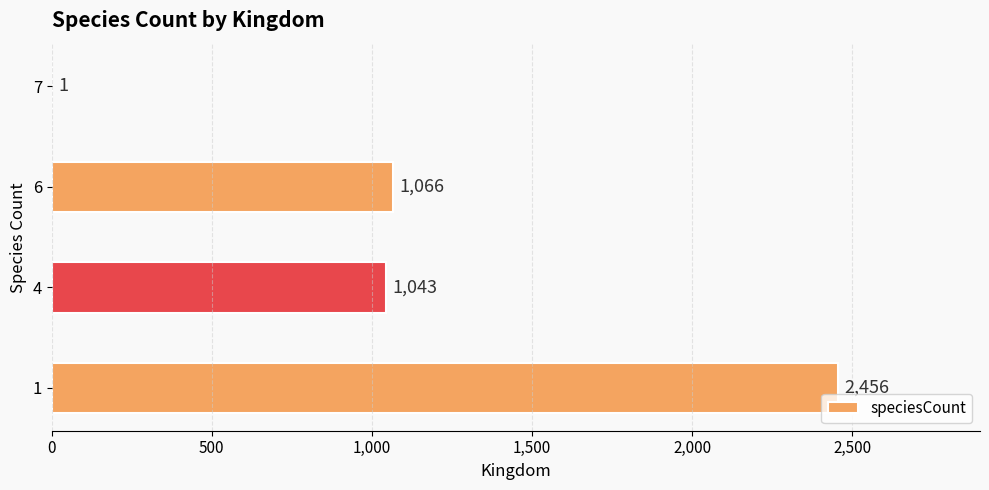

Between 7 and 4, which is larger?

4